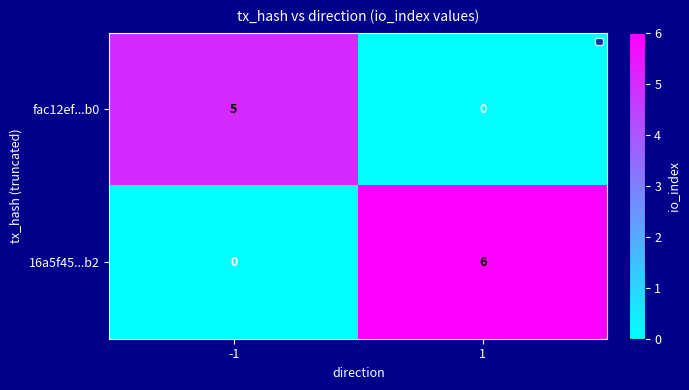

The 16a5f45...b2 series shows 6 at 1. True or false?

True